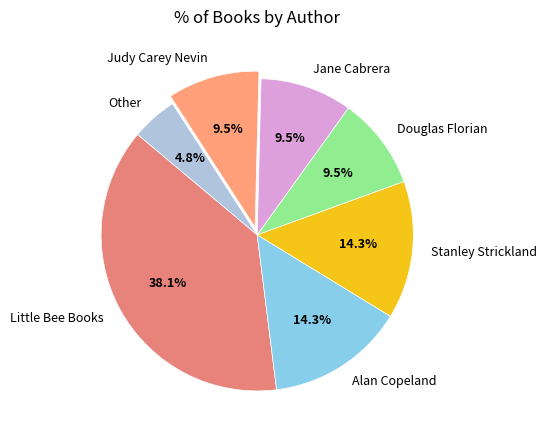

Combined, do Alan Copeland and Other account for over 50%?

No